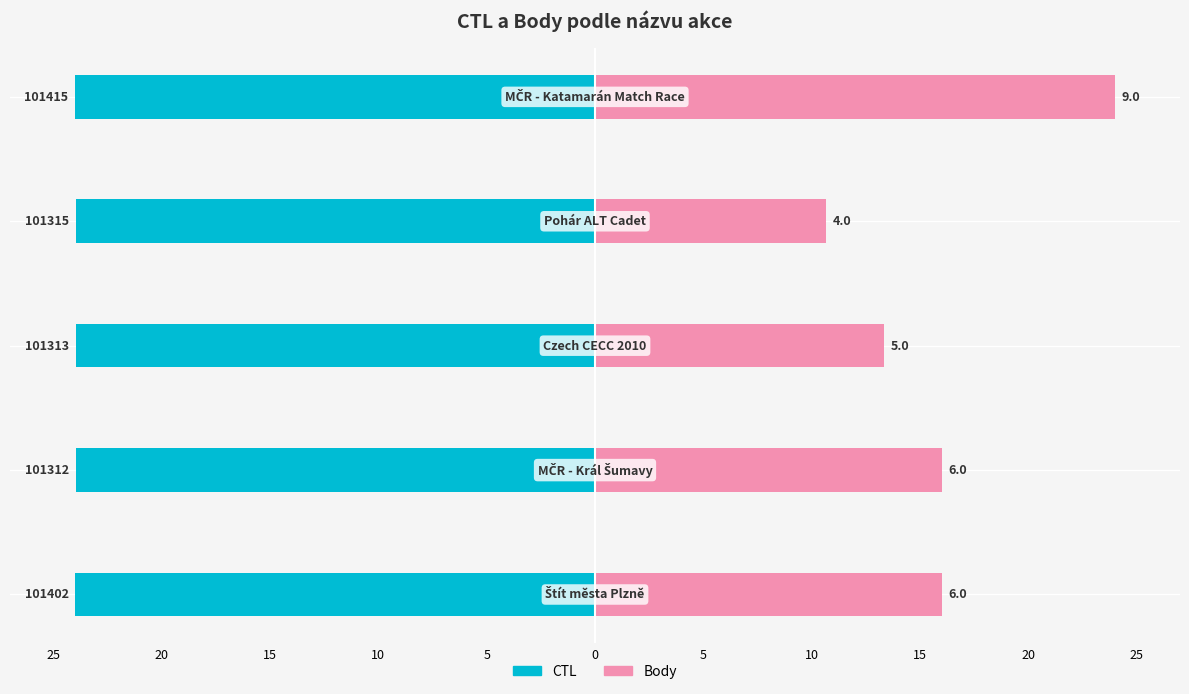

Which series has the largest range (max minus min)?

Body